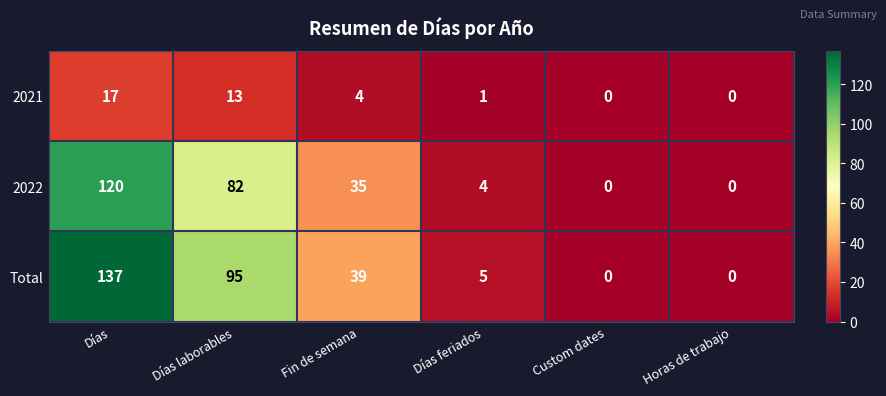

Reading right to left, transcribe all the data shown in this chart.

2021: 0	0	1	4	13	17
2022: 0	0	4	35	82	120
Total: 0	0	5	39	95	137